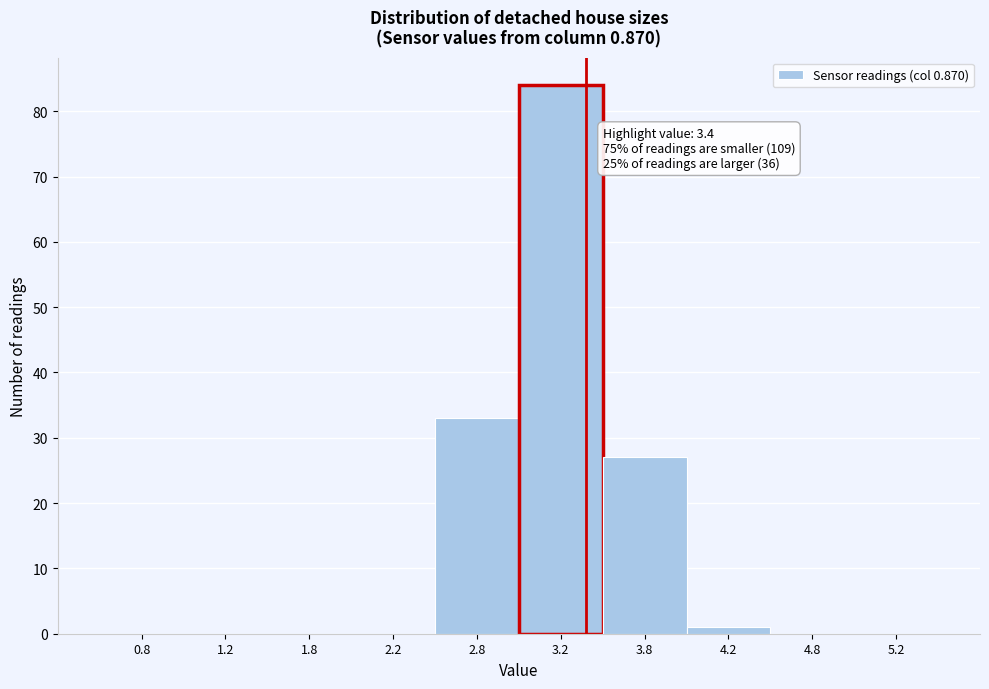

Over which range of the x-axis is the bar tallest?

3.0 to 3.5